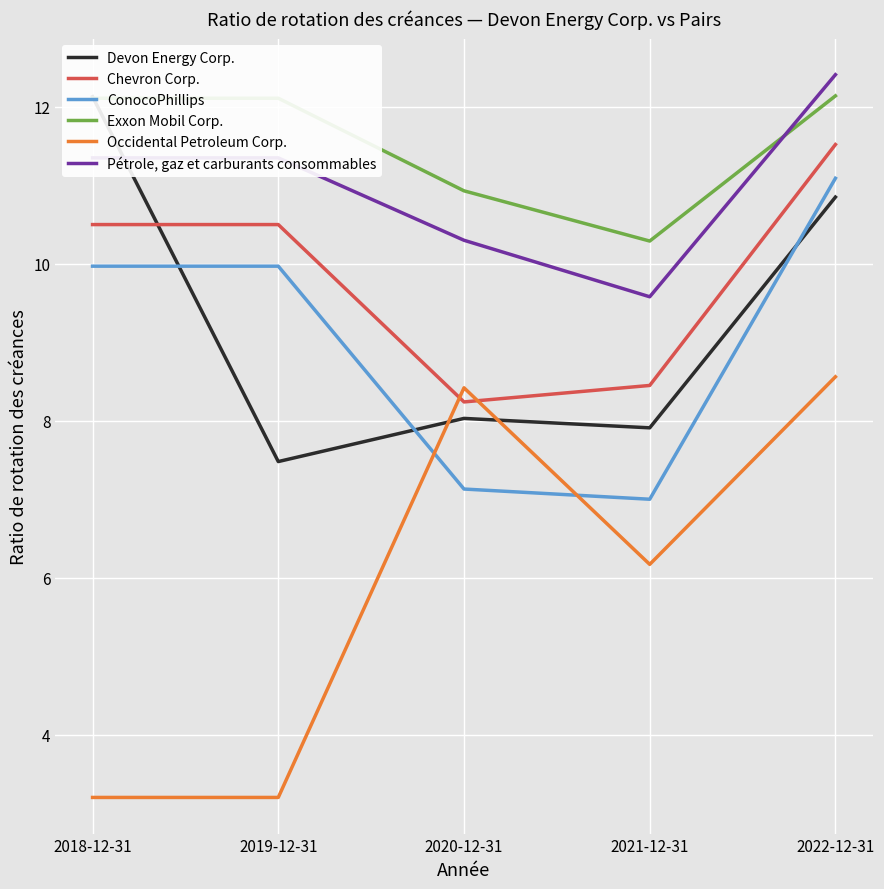

What is the label of the 2nd point from the left?

2019-12-31